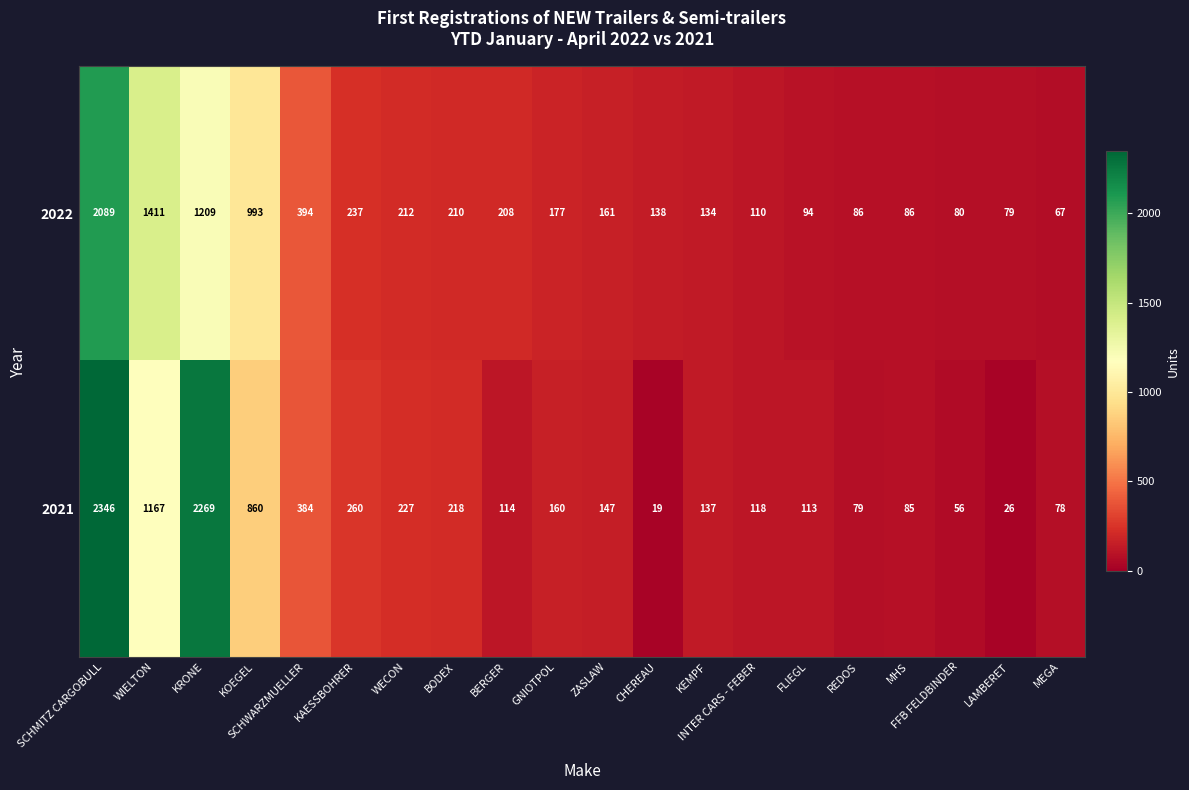

Where is 2021 nearest to the value 1182?

WIELTON